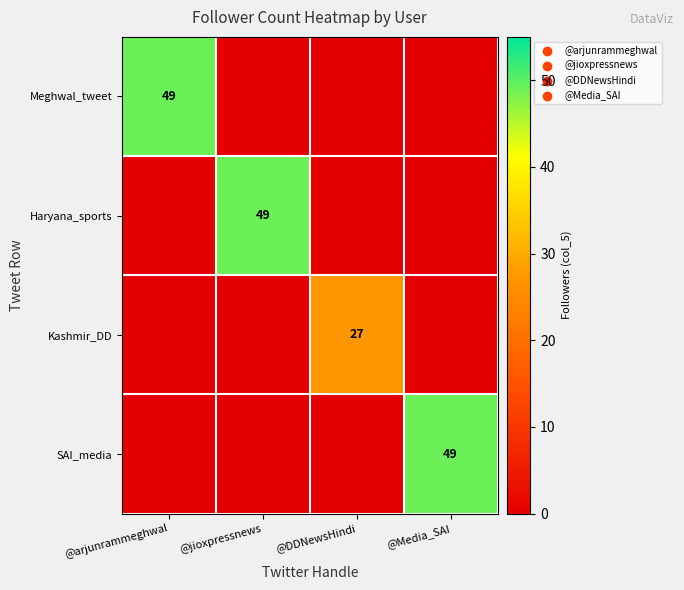

The value of Kashmir_DD at @DDNewsHindi is 17. True or false?

False